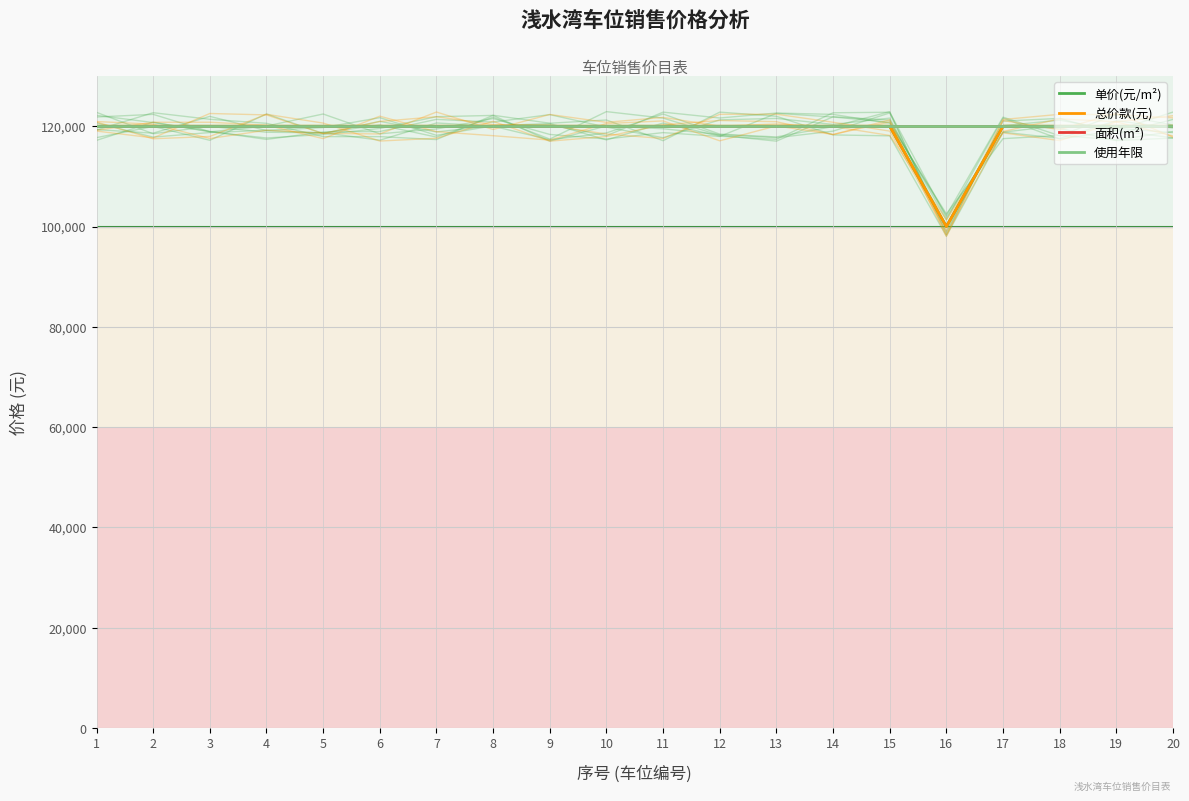

True or false: 面积(m²) and 总价款(元) intersect in this chart.

False